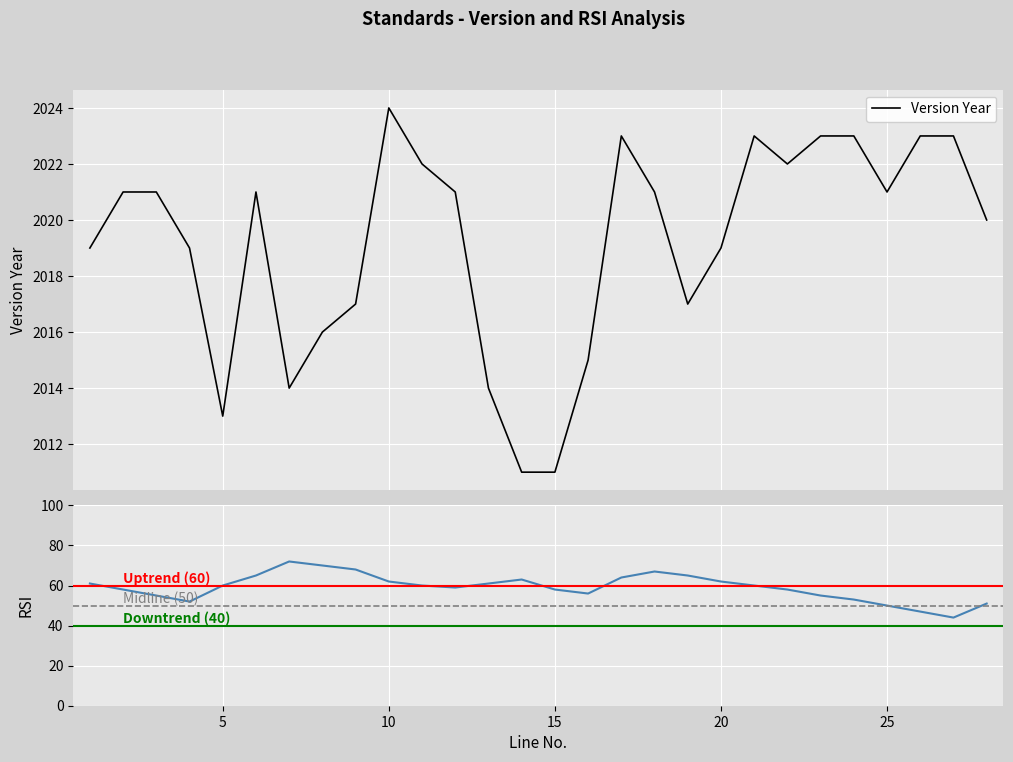

Read the RSI value at 11.

60